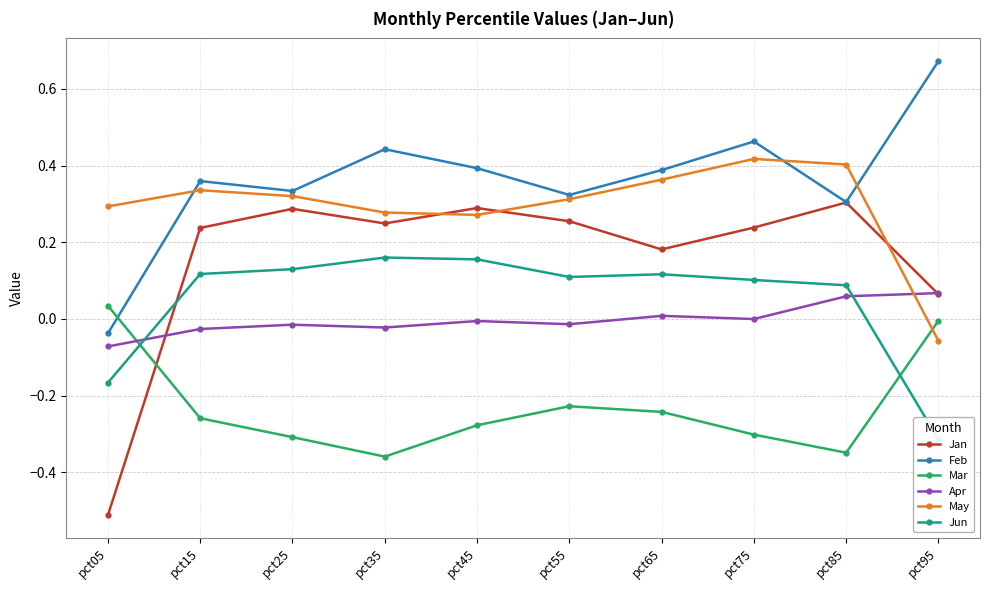

The Jun series shows 0.3 at pct35. True or false?

False